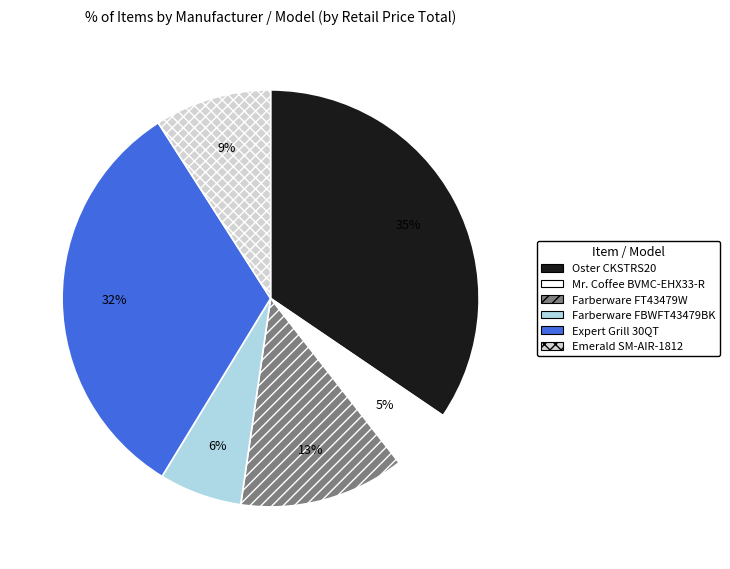

To the nearest percent, what percentage of the pie is Farberware FT43479W?

13%